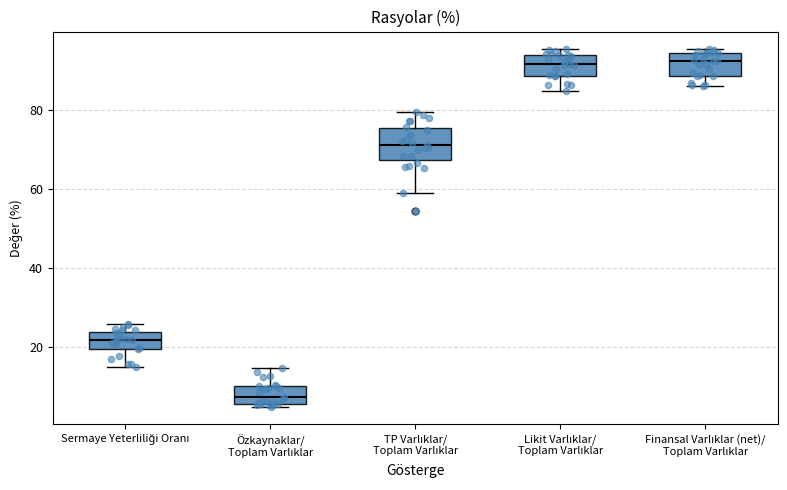

Comparing the boxes themselves (not the whiskers), which one is the tallest?

TP Varlıklar/ Toplam Varlıklar